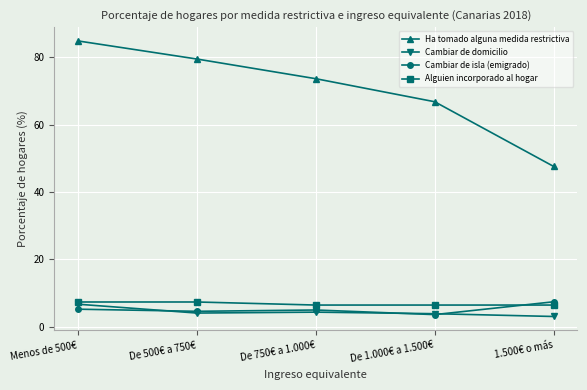

List the labels in order of Ha tomado alguna medida restrictiva value, largest first.

Menos de 500€, De 500€ a 750€, De 750€ a 1.000€, De 1.000€ a 1.500€, 1.500€ o más